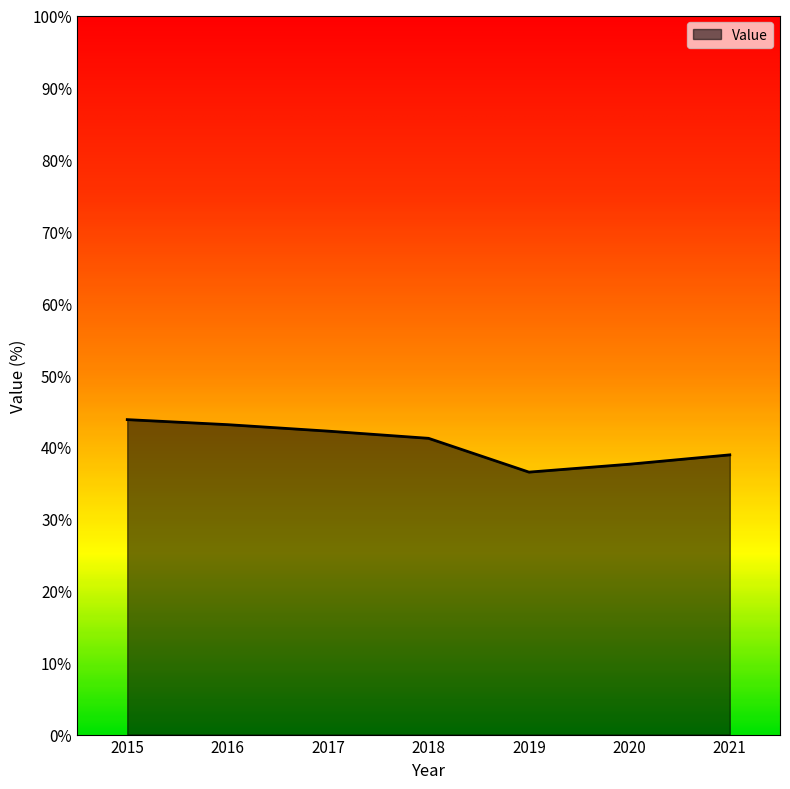

How many values exceed 41?

4